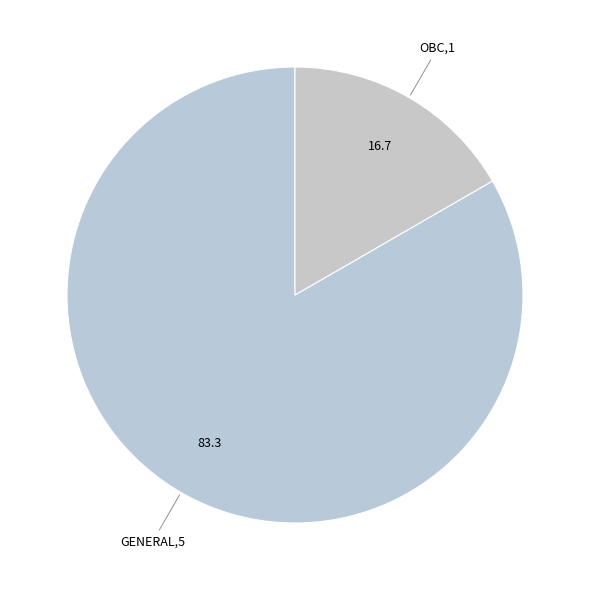

Which category has the smallest portion of the pie?

OBC